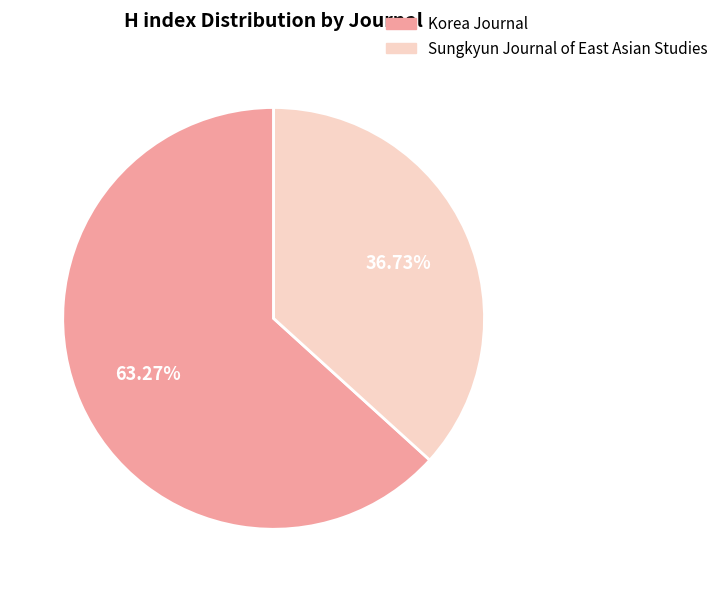

To the nearest percent, what is the average slice percentage?

50%